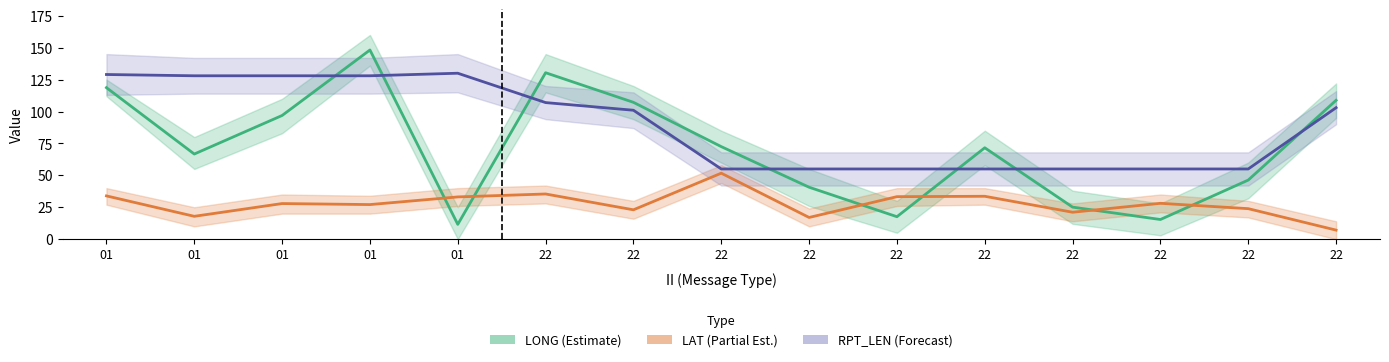

At which category does the chart reach its minimum across all series?

22